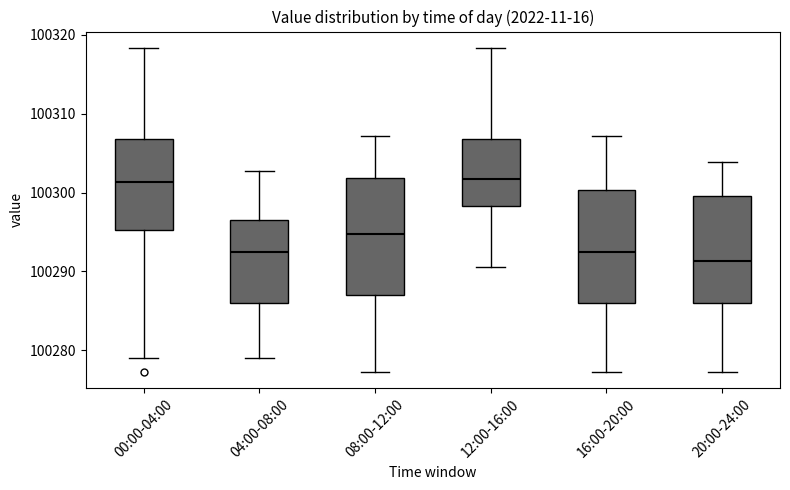

Reading left to right, transcribe this box plot: for each box, give where its median line is, the range the box spans, and where its two whiskers end, as read against the y-axis. The values are not printed on the chart, so give them approximately, as read against the axis.

00:00-04:00: median 100301, box 100295 to 100307, whiskers 100279 to 100318
04:00-08:00: median 100292, box 100286 to 100297, whiskers 100279 to 100303
08:00-12:00: median 100295, box 100287 to 100302, whiskers 100277 to 100307
12:00-16:00: median 100302, box 100298 to 100307, whiskers 100291 to 100318
16:00-20:00: median 100292, box 100286 to 100300, whiskers 100277 to 100307
20:00-24:00: median 100291, box 100286 to 100300, whiskers 100277 to 100304